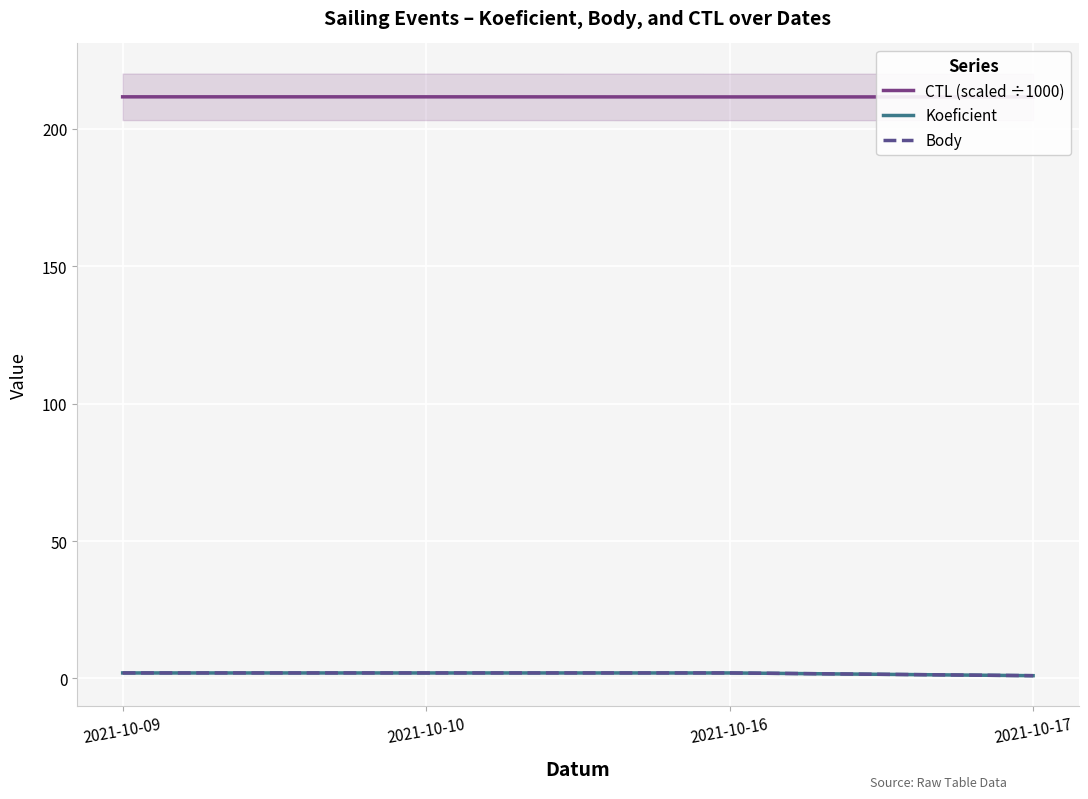

How many data points in Body are less than 2?

1